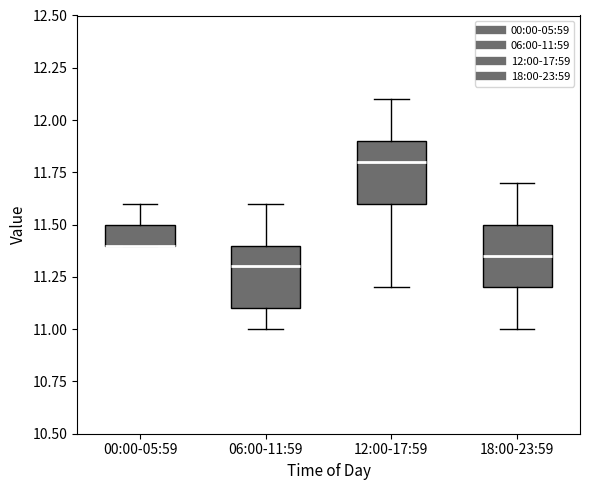

Reading left to right, read every box against the y-axis: the position of its median line, the range the box covers, and the ends of its whiskers. The values are not printed on the chart, so give them approximately, as read against the axis.

00:00-05:59: median 11.40 (drawn on the box's lower edge), box 11.40 to 11.50, whiskers 11.40 to 11.60
06:00-11:59: median 11.30, box 11.10 to 11.40, whiskers 11.00 to 11.60
12:00-17:59: median 11.80, box 11.60 to 11.90, whiskers 11.20 to 12.10
18:00-23:59: median 11.35, box 11.20 to 11.50, whiskers 11.00 to 11.70